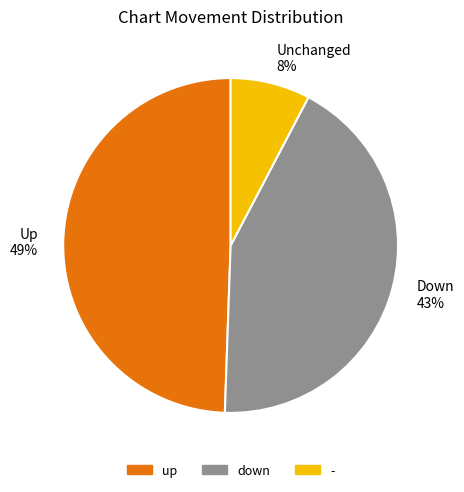

What is the largest slice in the pie chart?

Up 49%